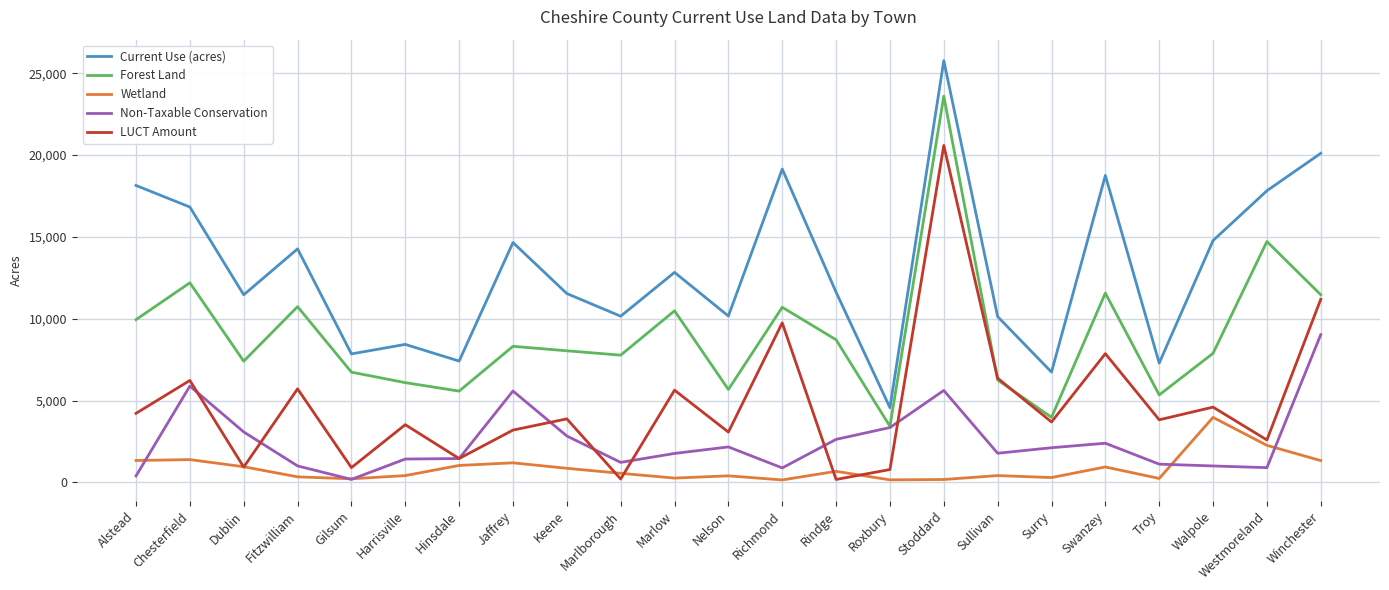

True or false: Current Use (acres) and Wetland cross at least once.

False